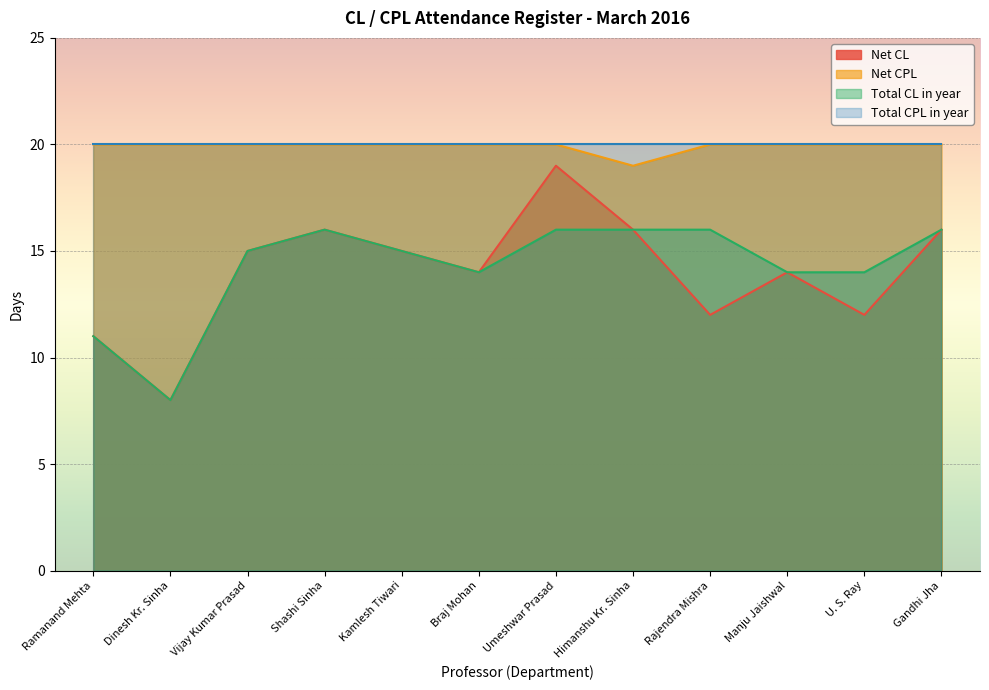

List the labels in order of Total CL in year value, largest first.

Shashi Sinha, Umeshwar Prasad, Himanshu Kr. Sinha, Rajendra Mishra, Gandhi Jha, Vijay Kumar Prasad, Kamlesh Tiwari, Braj Mohan, Manju Jaishwal, U. S. Ray, Ramanand Mehta, Dinesh Kr. Sinha